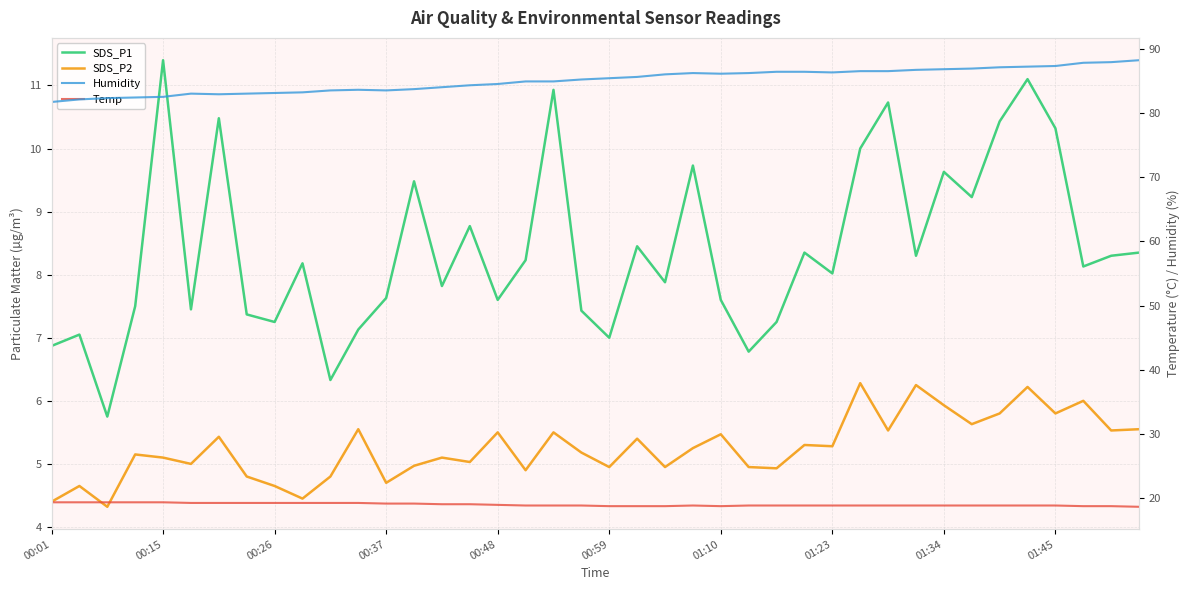

Which has a higher value, 23 or 01:23?

23